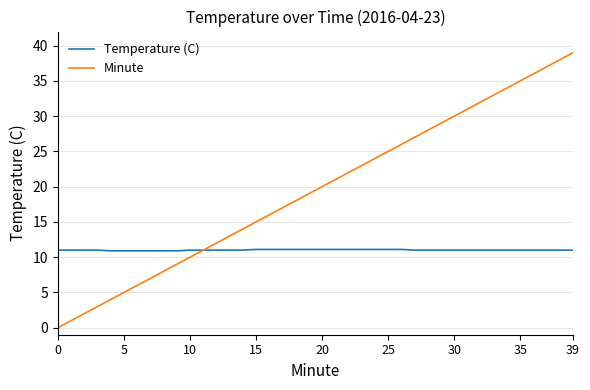

What is the maximum value shown in the chart?

39.0